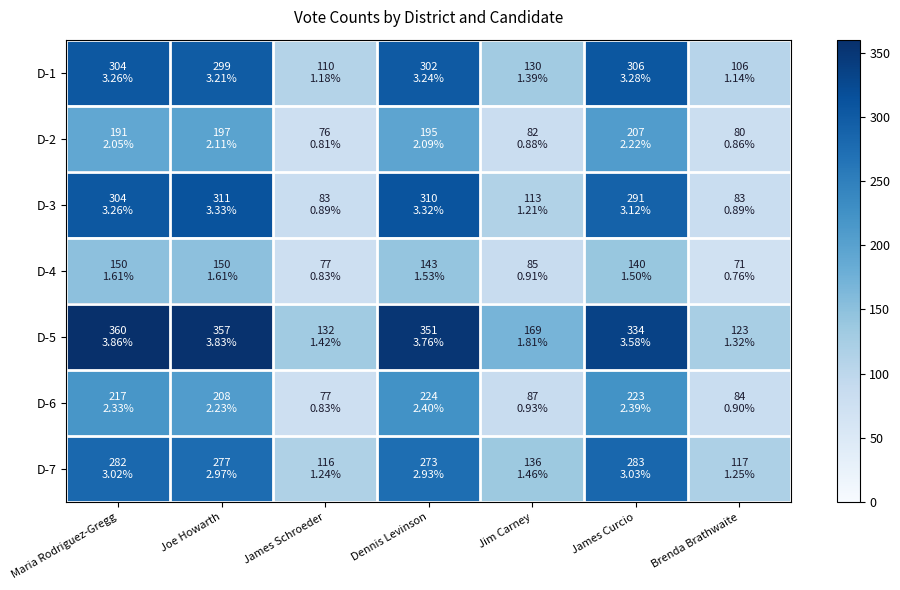

What is the difference between the highest and lowest values at Brenda Brathwaite?

52